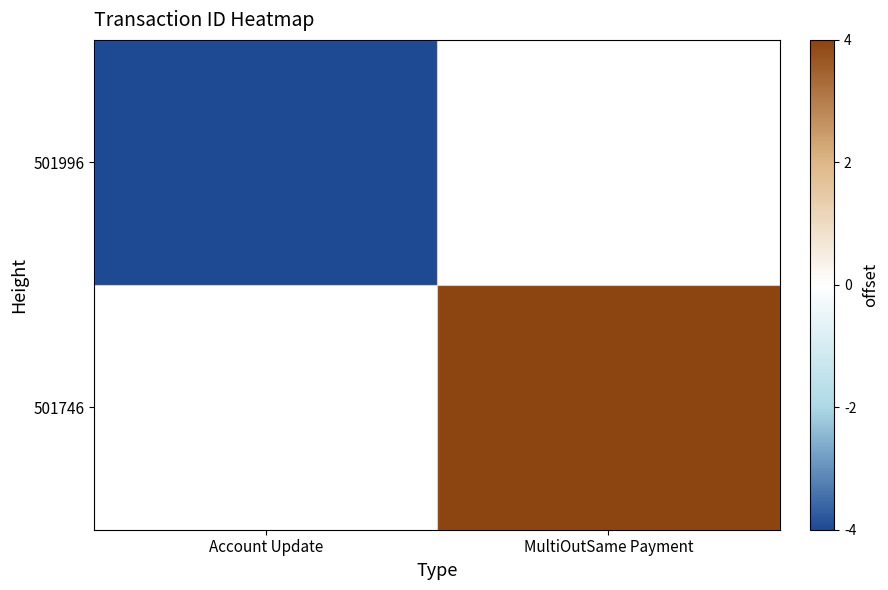

Is the value of 501746 at Account Update greater than the value of 501996 at MultiOutSame Payment?

No